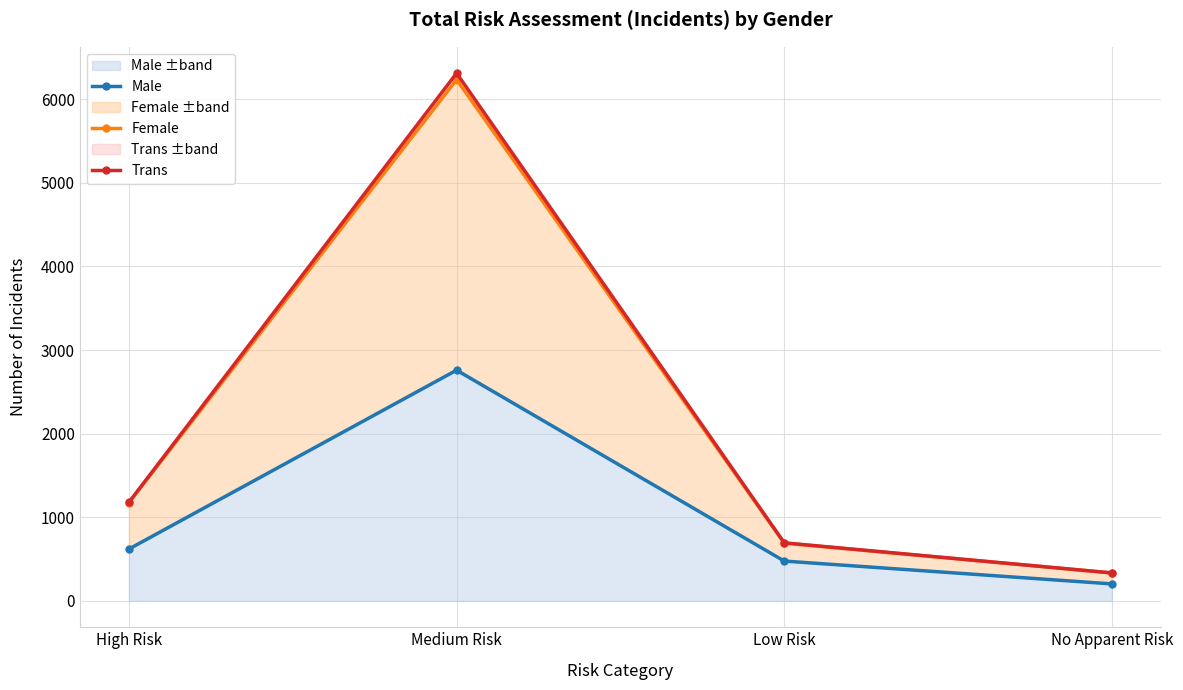

At which label does Trans first exceed 1179?

Medium Risk